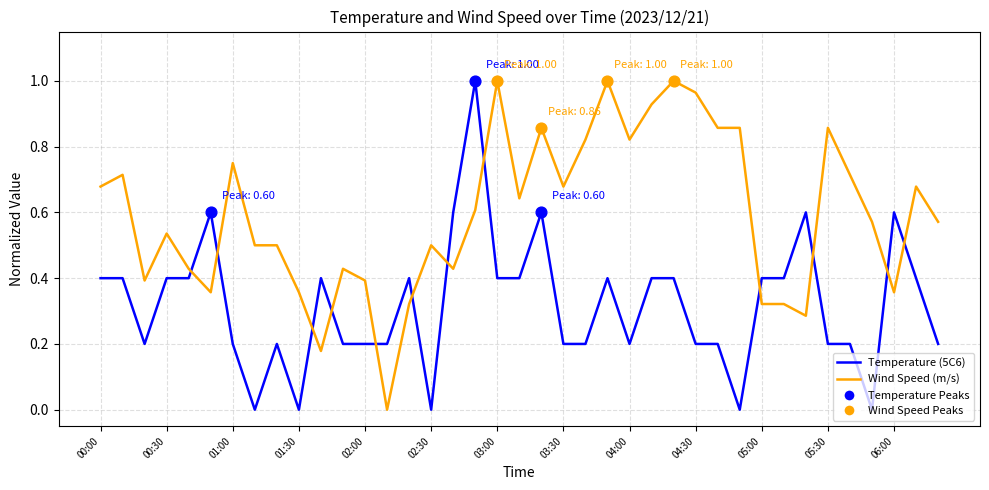

True or false: Wind Speed (m/s) and Temperature (5C6) intersect in this chart.

True